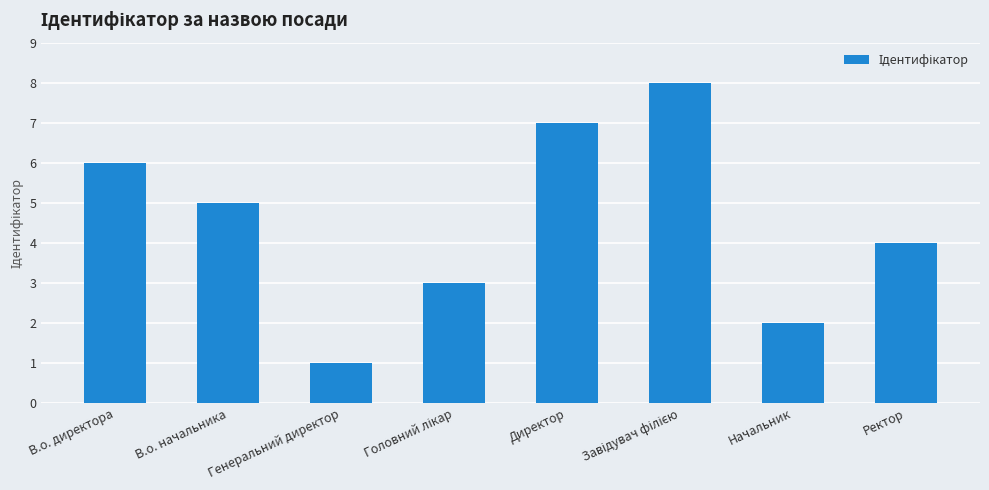

What is the sum of the values at В.о. директора and Генеральний директор?

7